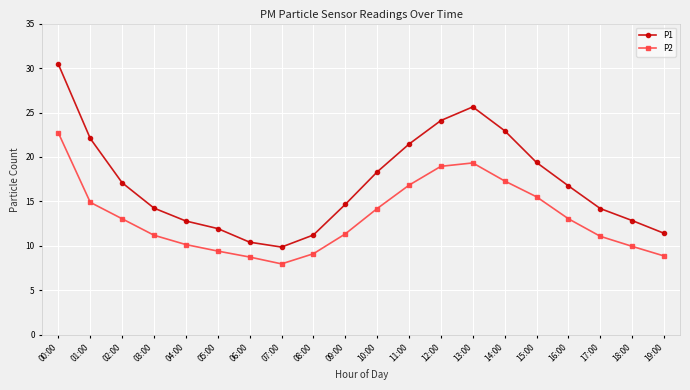

The value of P2 at 06:00 is 4.9. True or false?

False